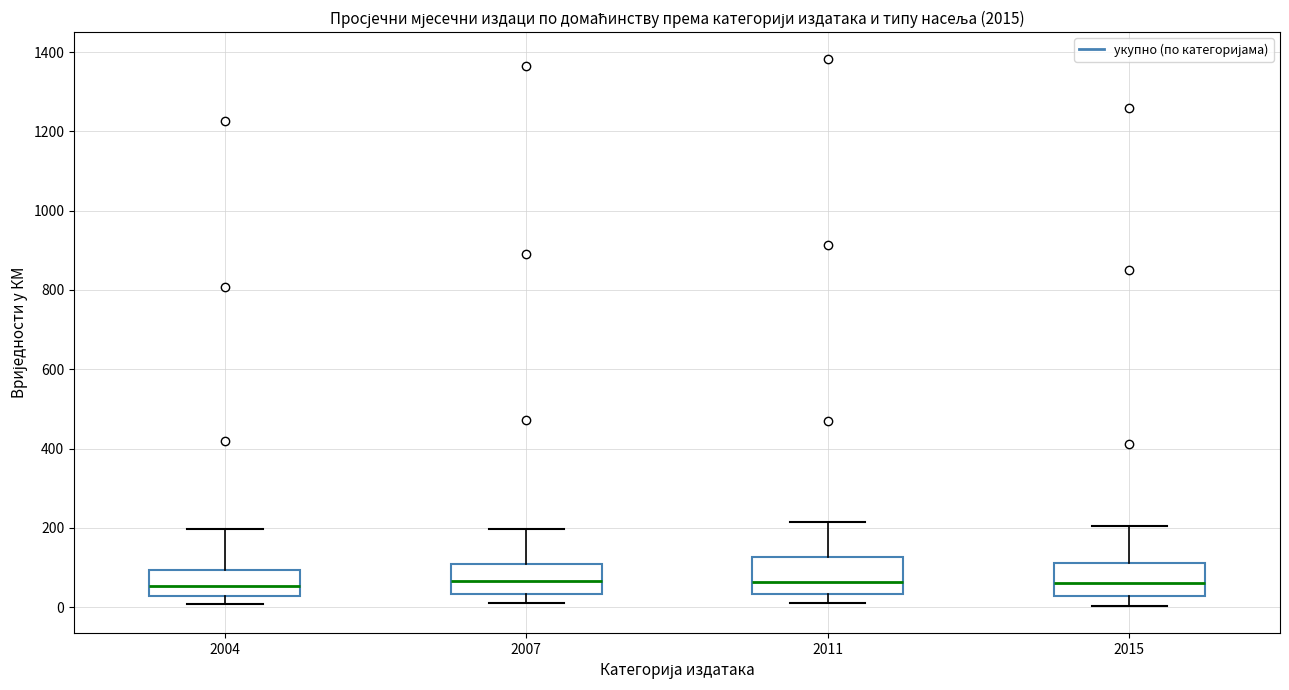

Reading left to right, read every box against the y-axis: the position of its median line, the range the box covers, and the ends of its whiskers. The values are not printed on the chart, so give them approximately, as read against the axis.

2004: median 60, box 20 to 100, whiskers 0 to 200
2007: median 60, box 40 to 100, whiskers 20 to 200
2011: median 60, box 40 to 120, whiskers 20 to 220
2015: median 60, box 20 to 120, whiskers 0 to 200